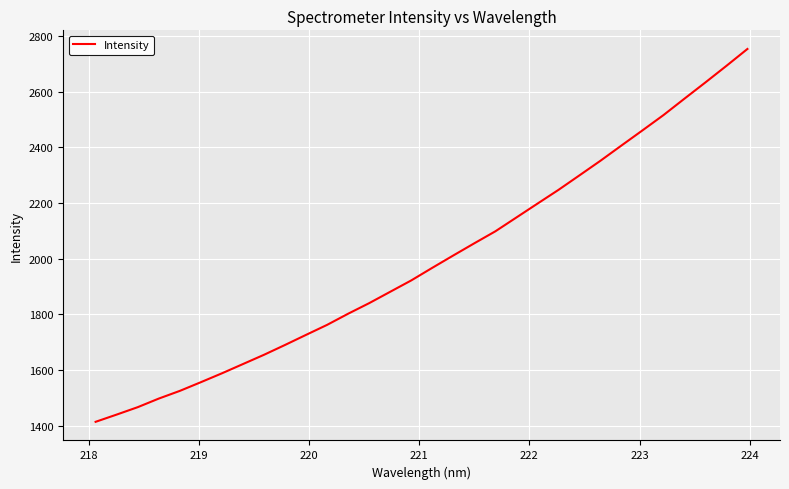

What is the maximum value shown in the chart?

2752.9